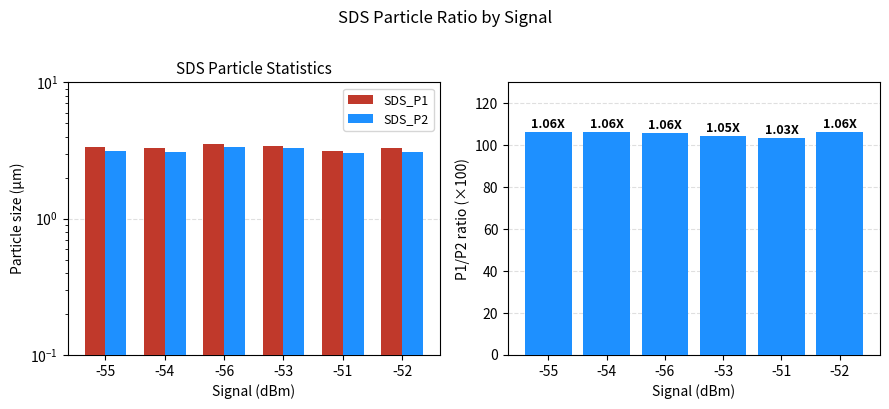

Reading left to right, extract all data points from this chart.

SDS_P1: 3.4	3.3	3.6	3.4	3.1	3.3
SDS_P2: 3.1	3.1	3.4	3.3	3.0	3.1
P1/P2 ratio ×100: 106.3	106.2	105.8	104.6	103.3	106.5